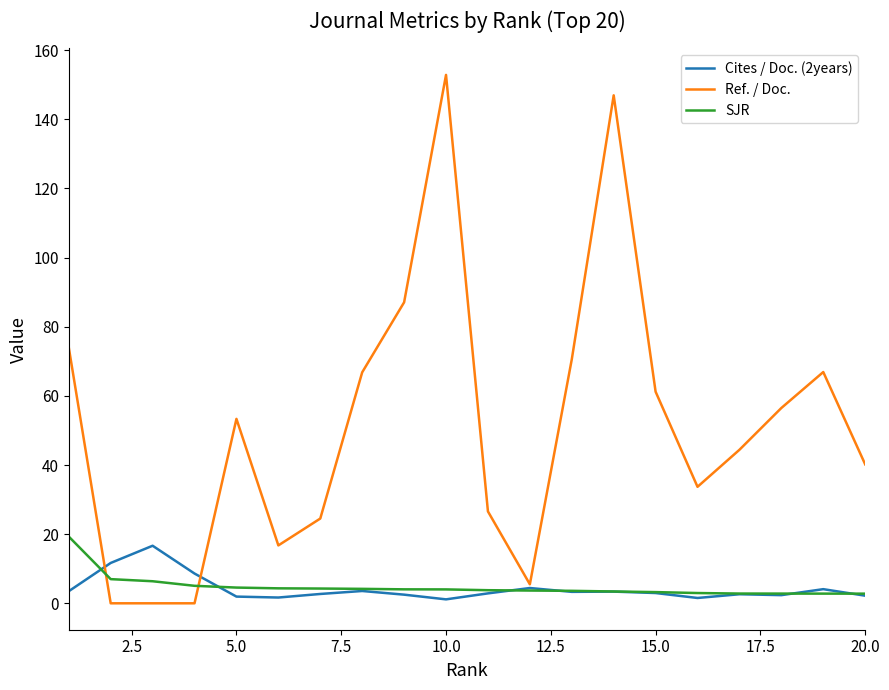

True or false: Ref. / Doc. and SJR intersect in this chart.

True